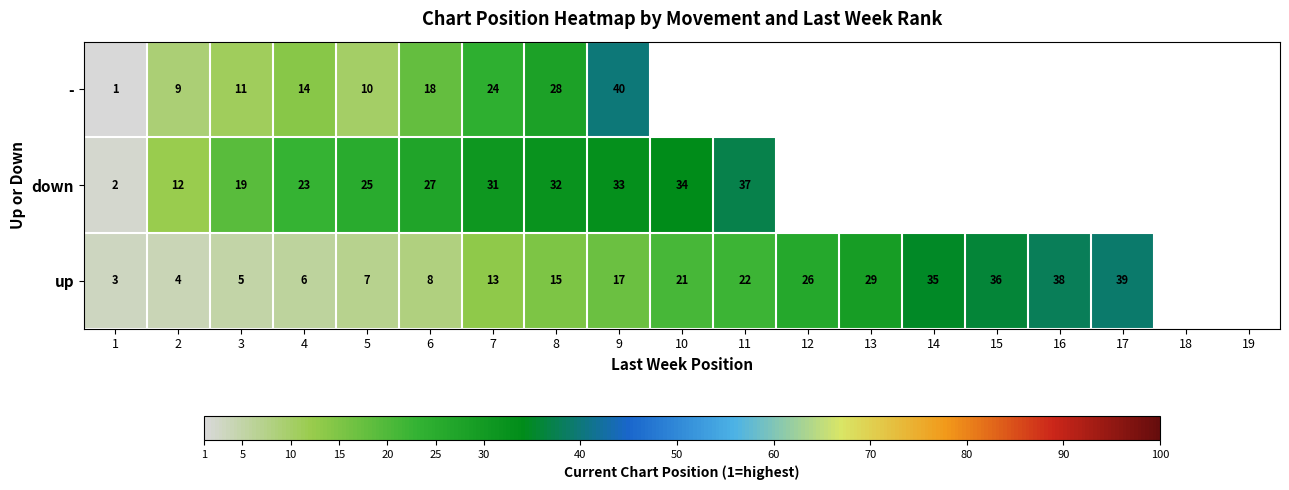

What is the minimum value shown in the chart?

1.0